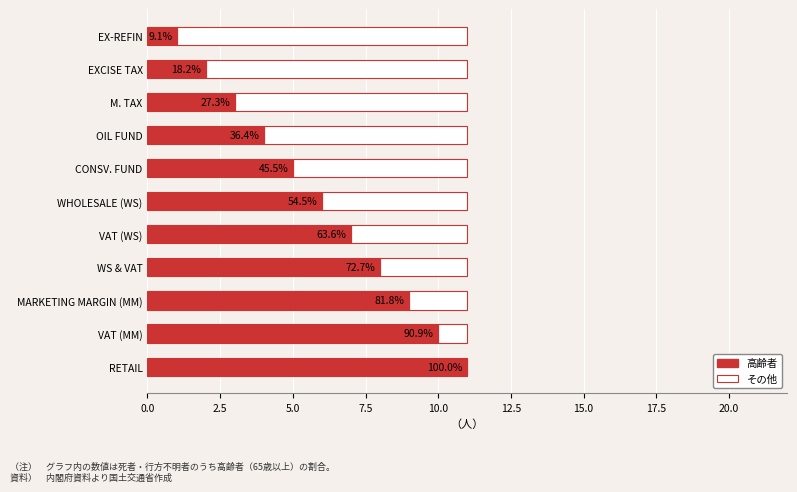

What are all the series names shown in the legend?

高齢者, その他